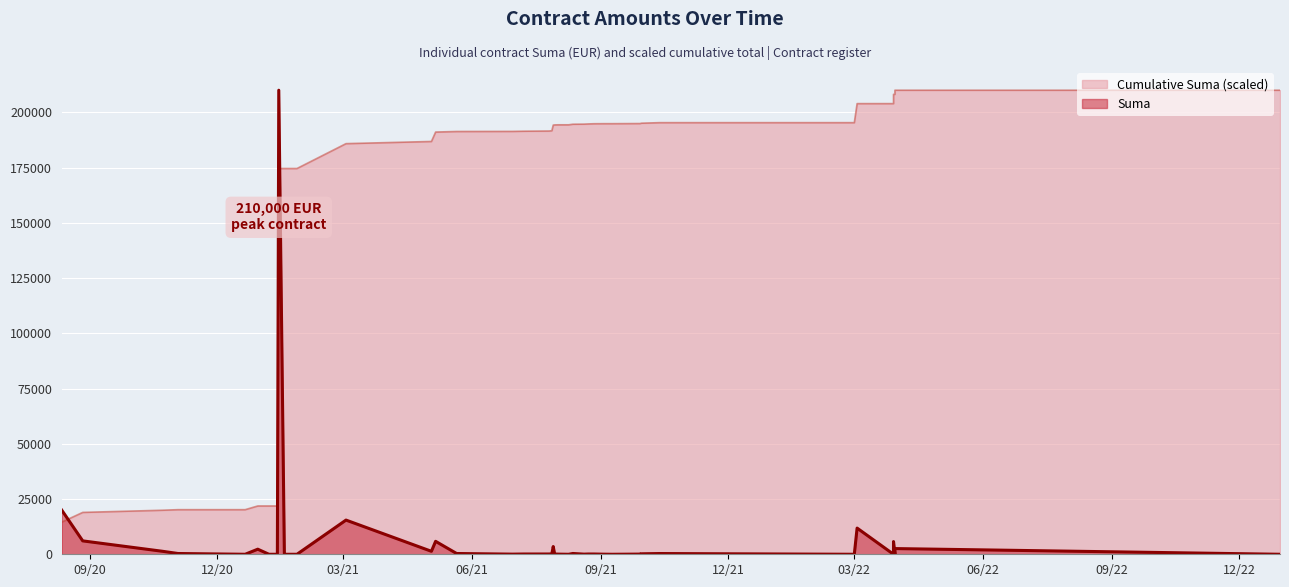

True or false: Suma and Cumulative Suma intersect in this chart.

False